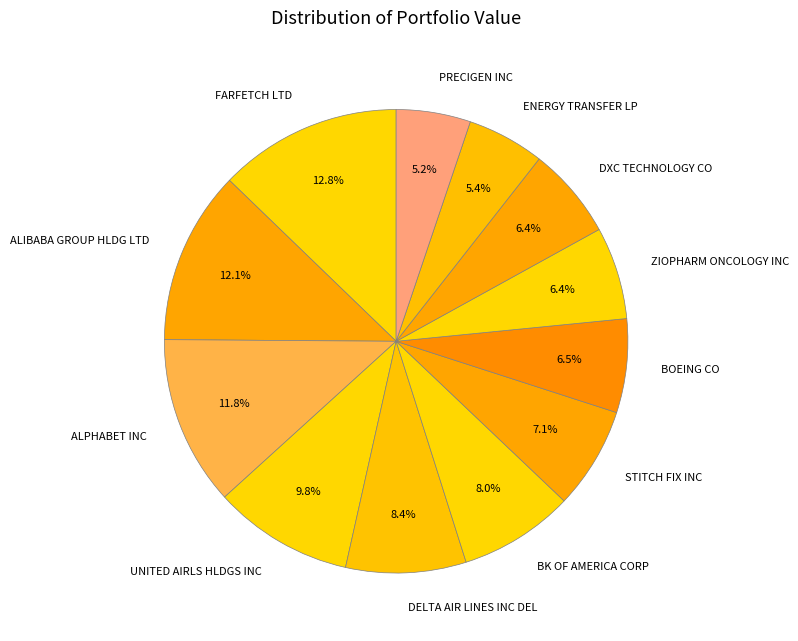

How much of the chart is everything except FARFETCH LTD?

87.2%